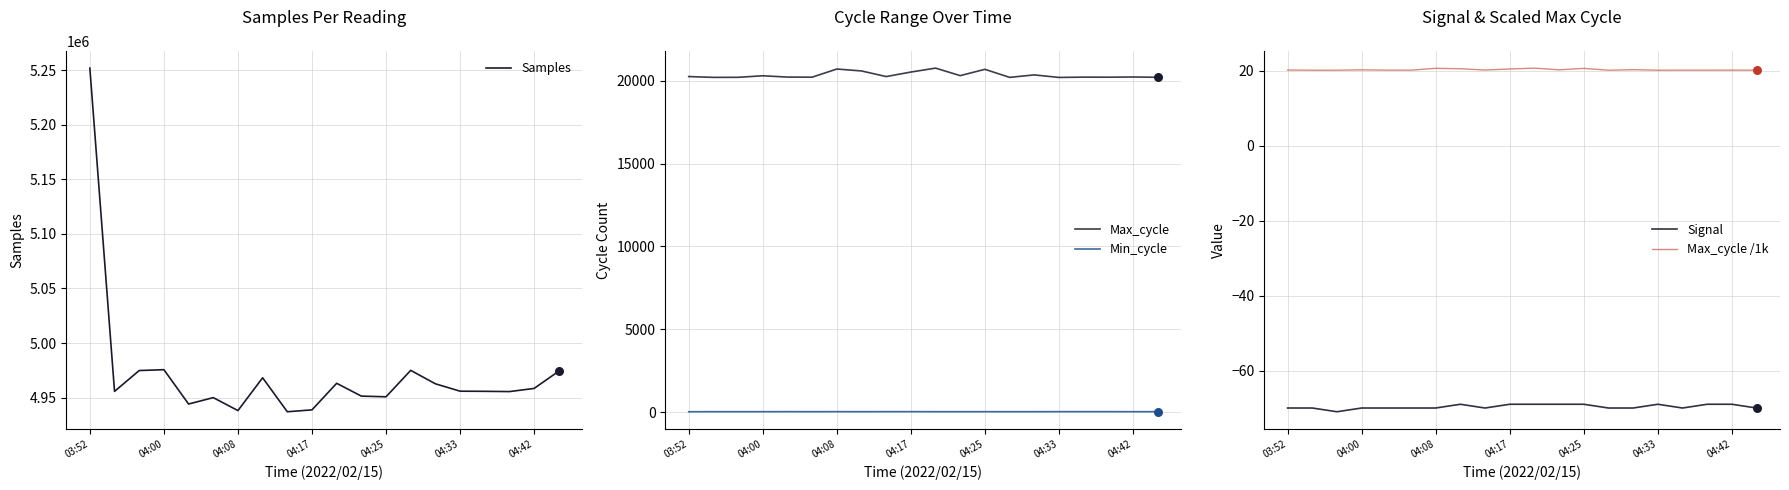

Which series contains the lowest Y value?

Signal